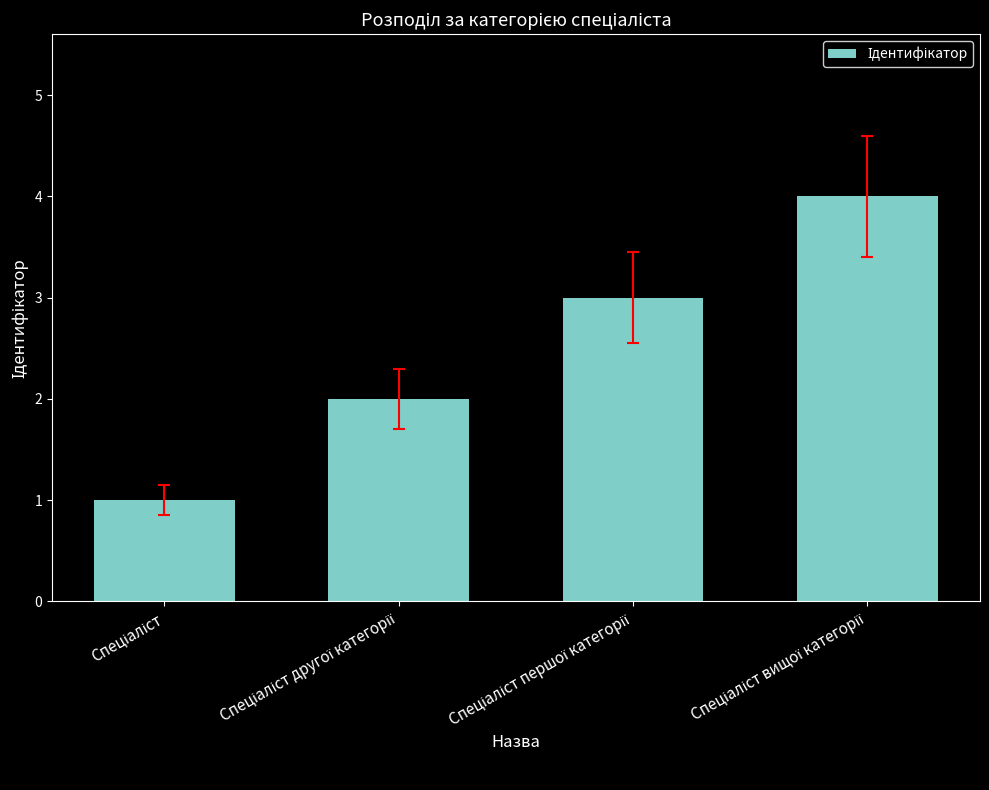

What is the maximum value shown in the chart?

4